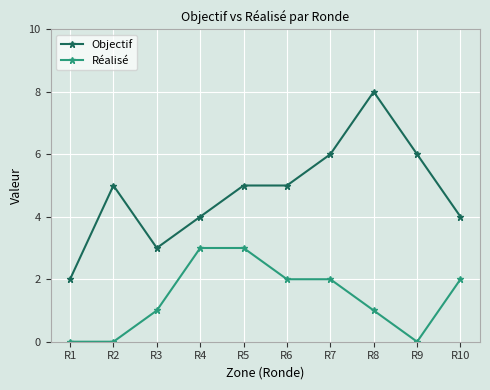

True or false: Réalisé and Objectif intersect in this chart.

False